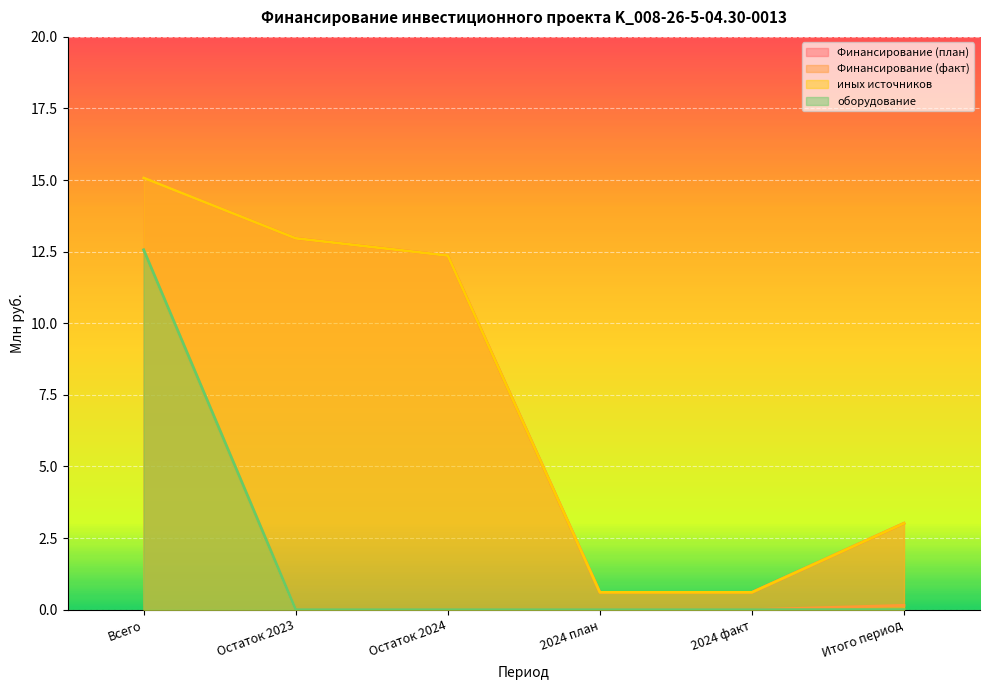

How many values in the Финансирование (план) series are below 12?

3